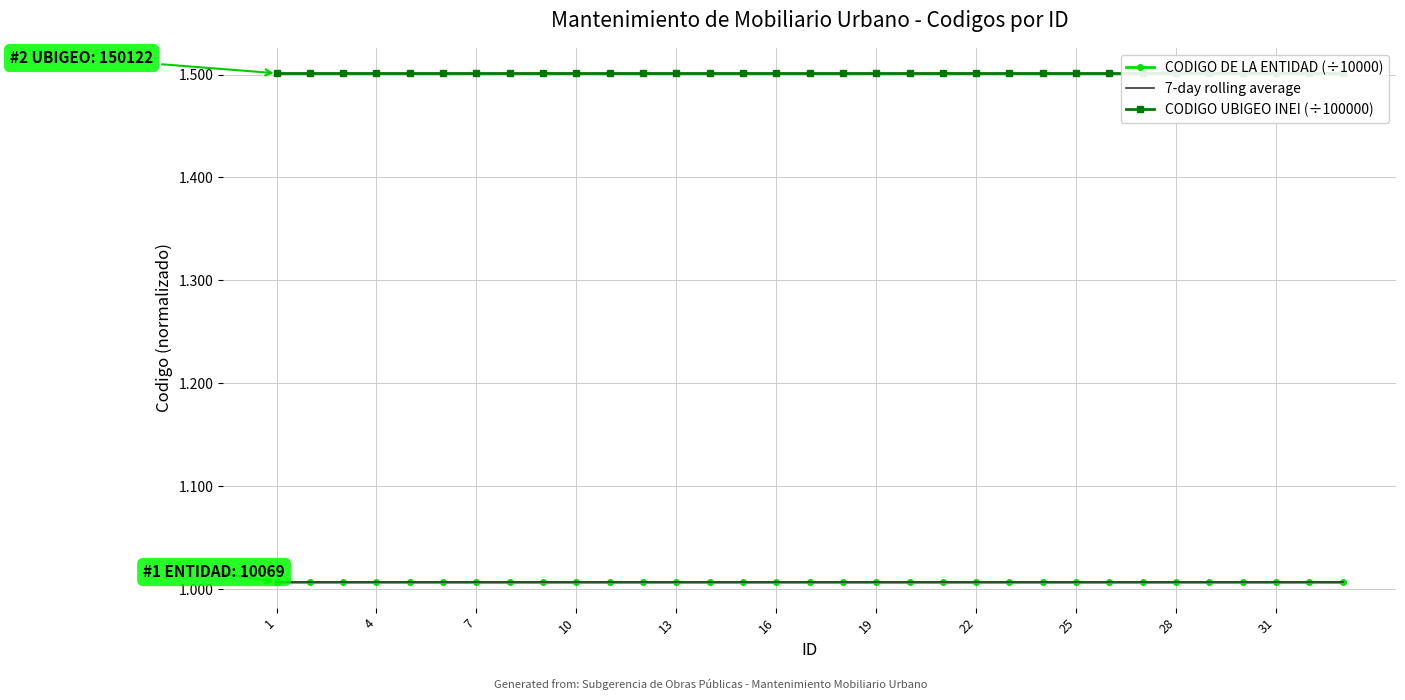

True or false: CODIGO UBIGEO INEI (÷100000) and CODIGO DE LA ENTIDAD (÷10000) intersect in this chart.

False